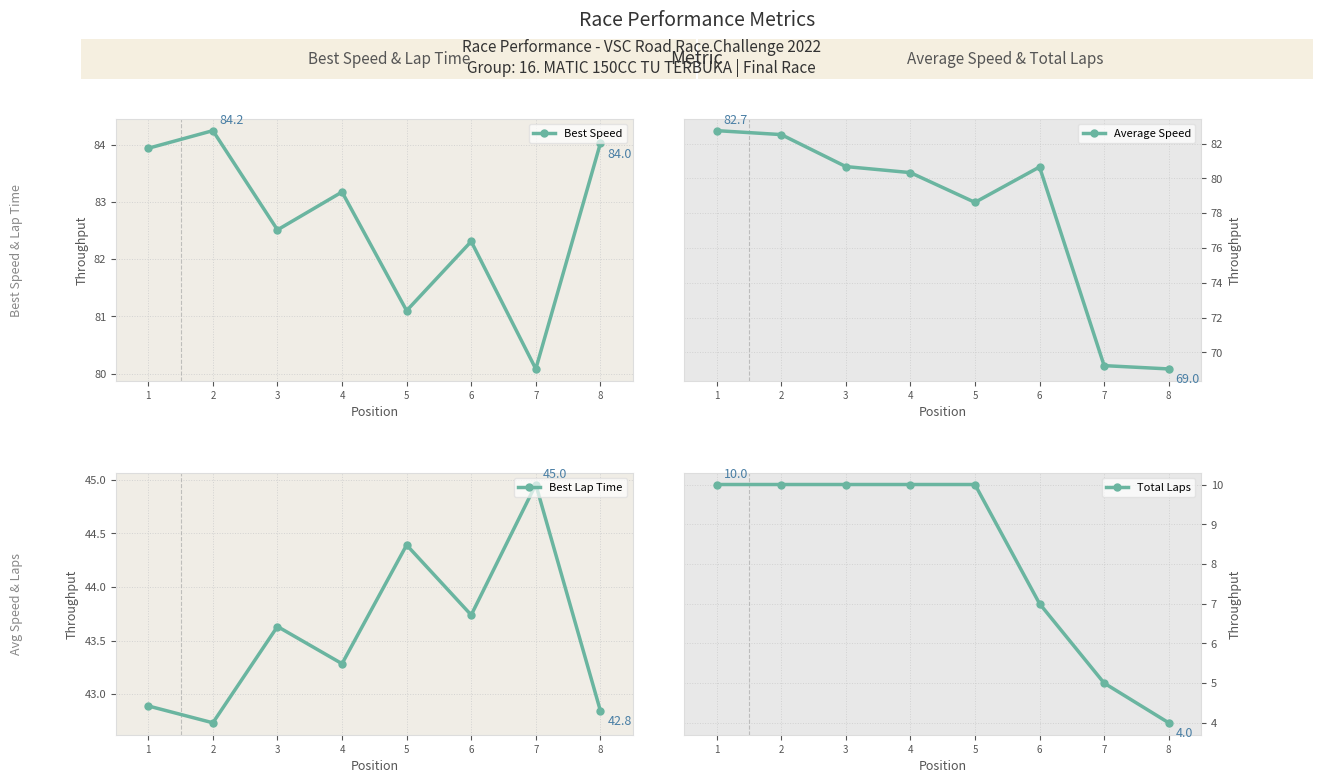

Reading right to left, what are all the values shown in this chart?

Best Speed: 8=84.0	7=80.1	6=82.3	5=81.1	4=83.2	3=82.5	2=84.2	1=83.9
Average Speed: 8=69.0	7=69.2	6=80.7	5=78.6	4=80.3	3=80.7	2=82.5	1=82.7
Best Lap Time: 8=42.8	7=45.0	6=43.7	5=44.4	4=43.3	3=43.6	2=42.7	1=42.9
Total Laps: 8=4.0	7=5.0	6=7.0	5=10.0	4=10.0	3=10.0	2=10.0	1=10.0